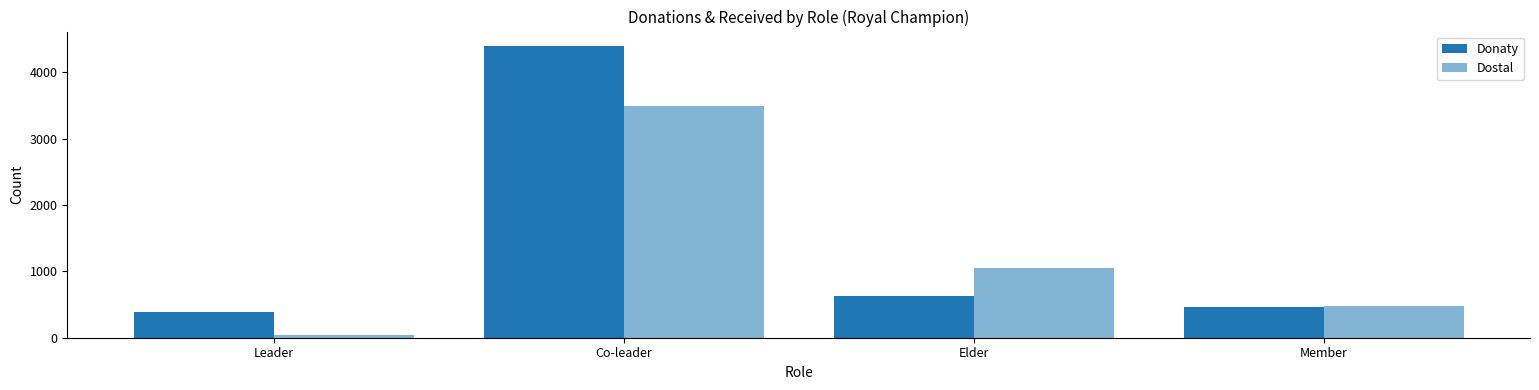

Are the bars horizontal?

No